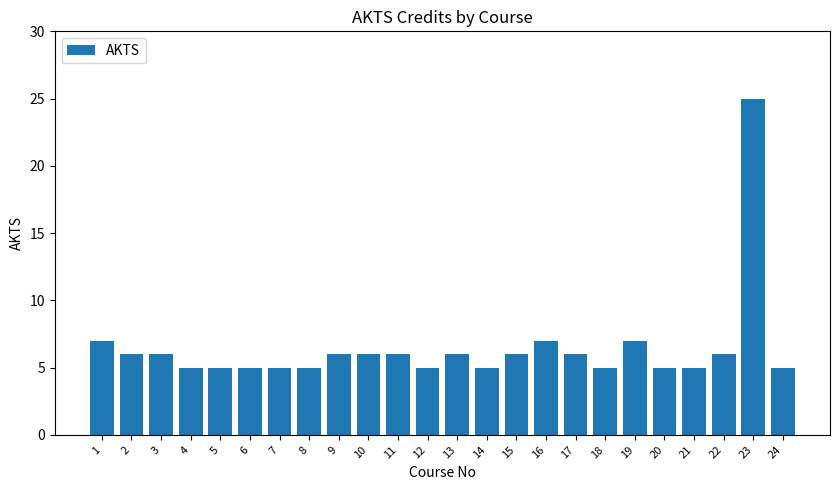

What is the value of the 15th bar from the left?

6